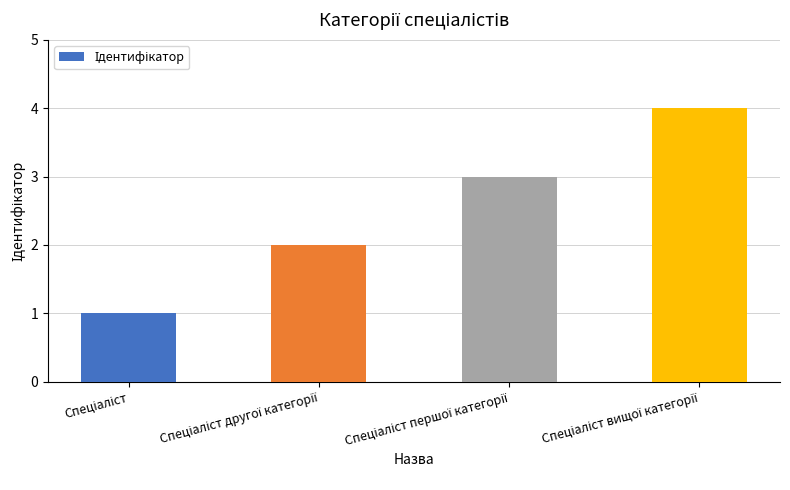

What is the sum of all values?

10